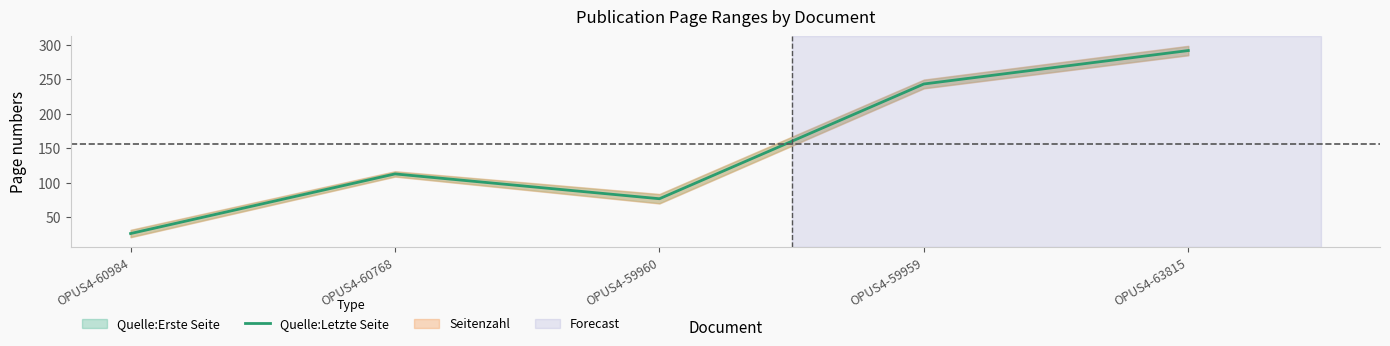

Where is the first local maximum?

OPUS4-60768